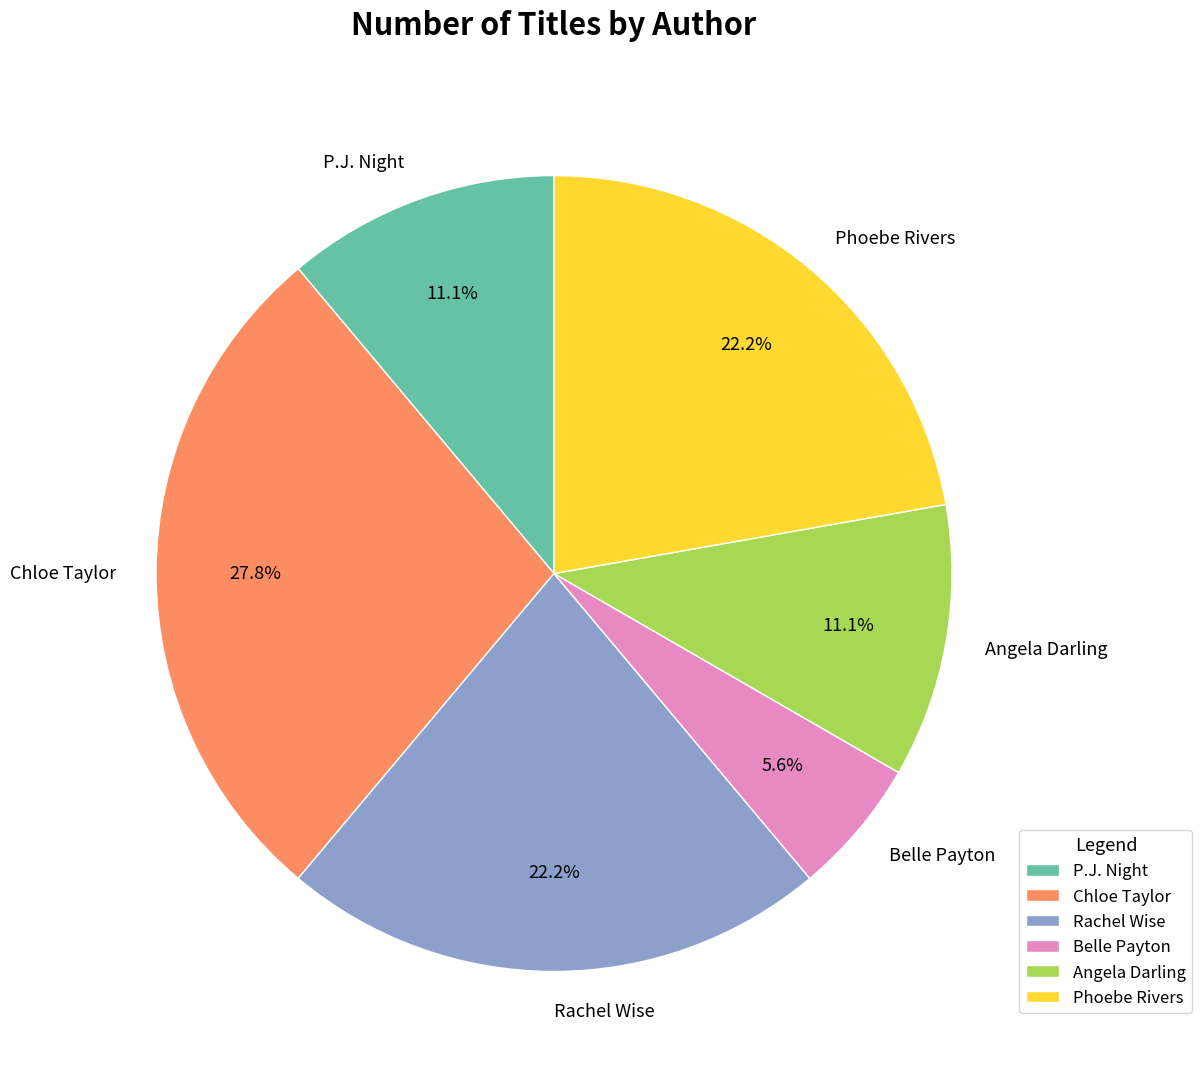

How many slices are in this pie chart?

6